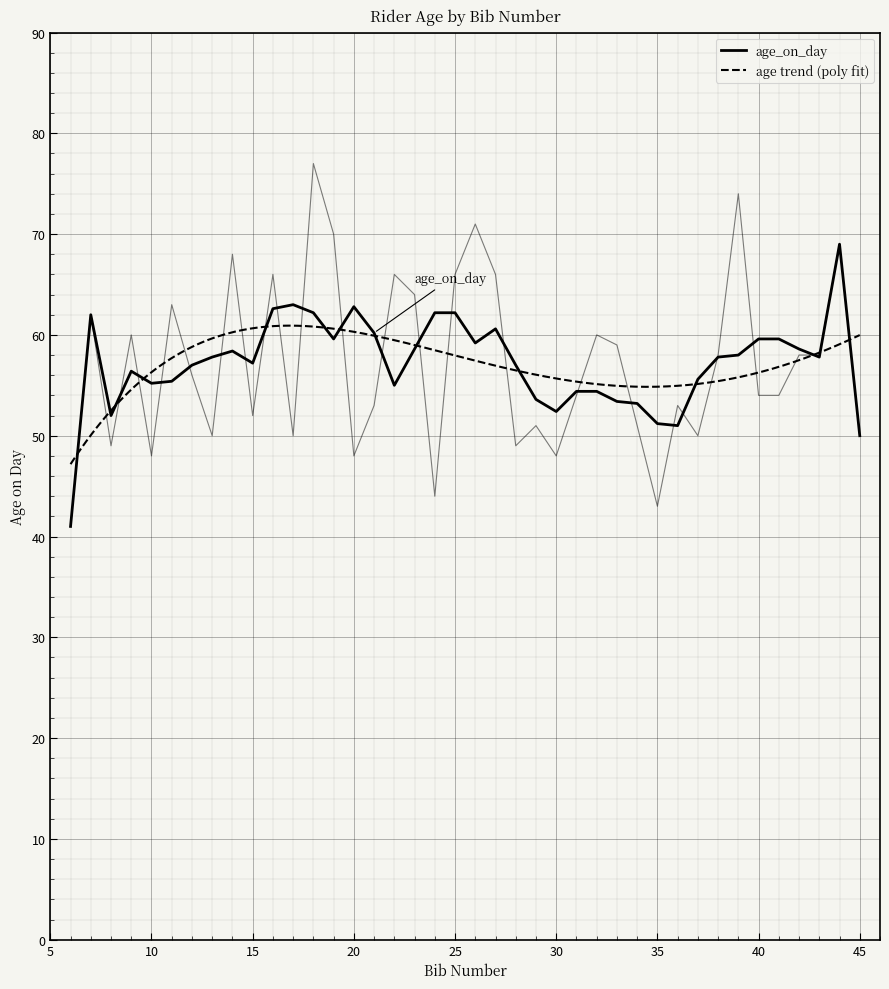

At which label does the data first exceed 56?

7